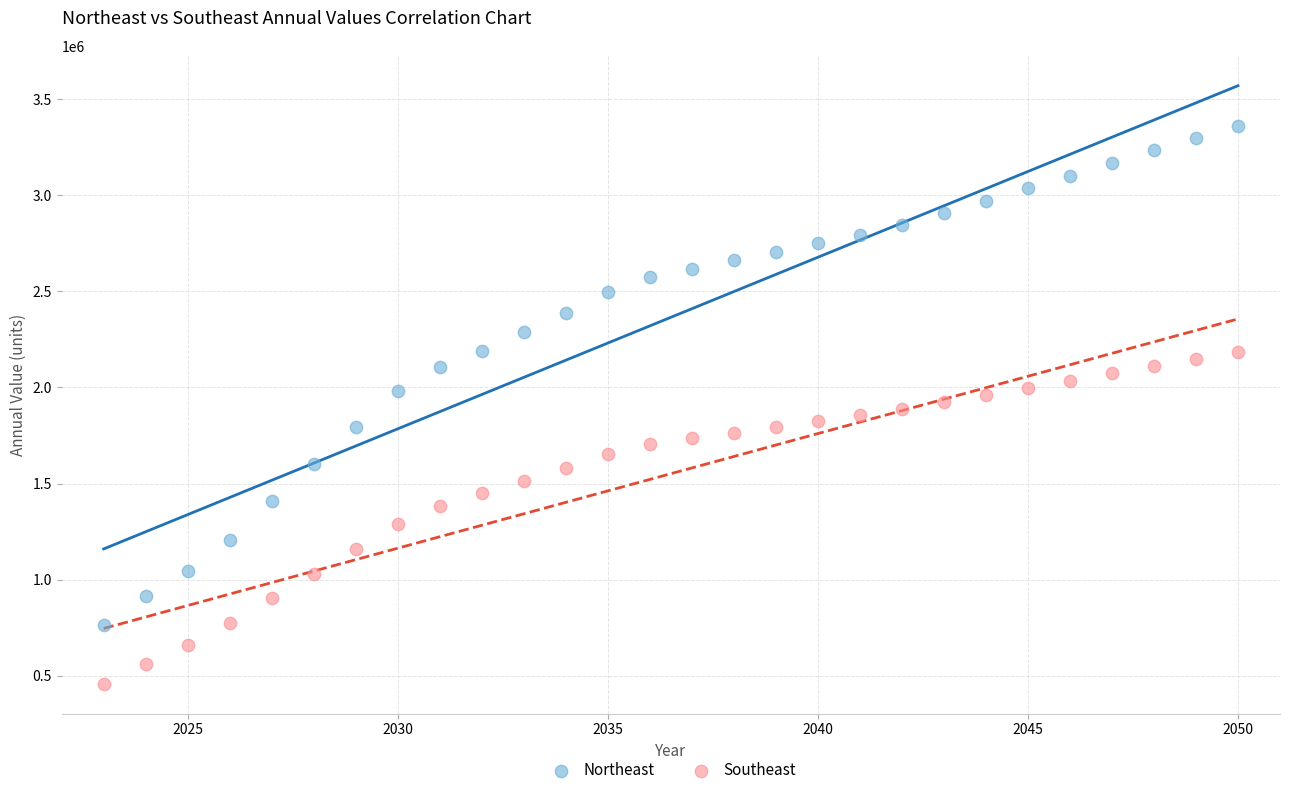

Which series has the largest Y range (max minus min)?

Northeast